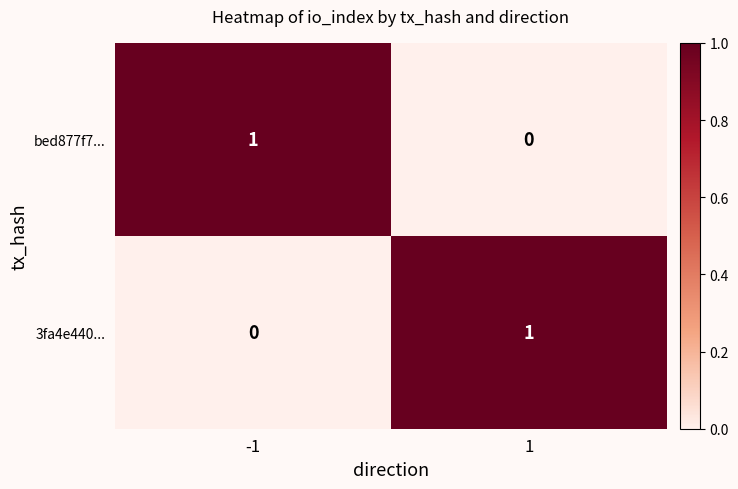

Reading right to left, list all the values displayed in this chart.

bed877f7...: 0	1
3fa4e440...: 1	0